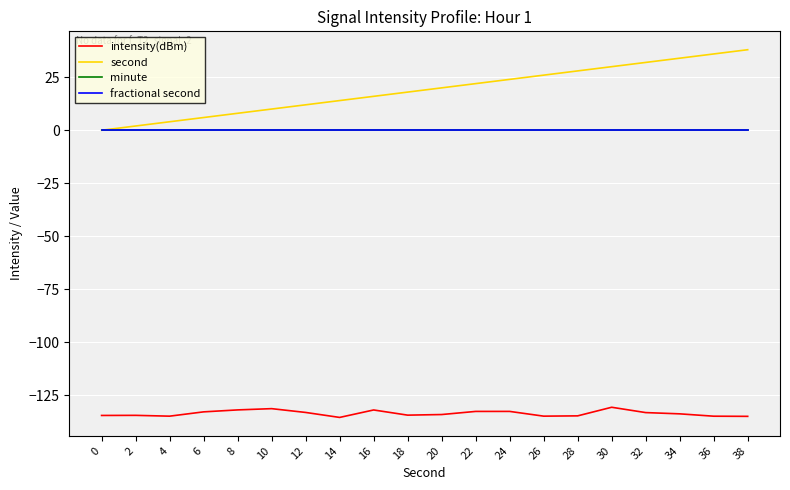

True or false: minute and intensity(dBm) cross at least once.

False